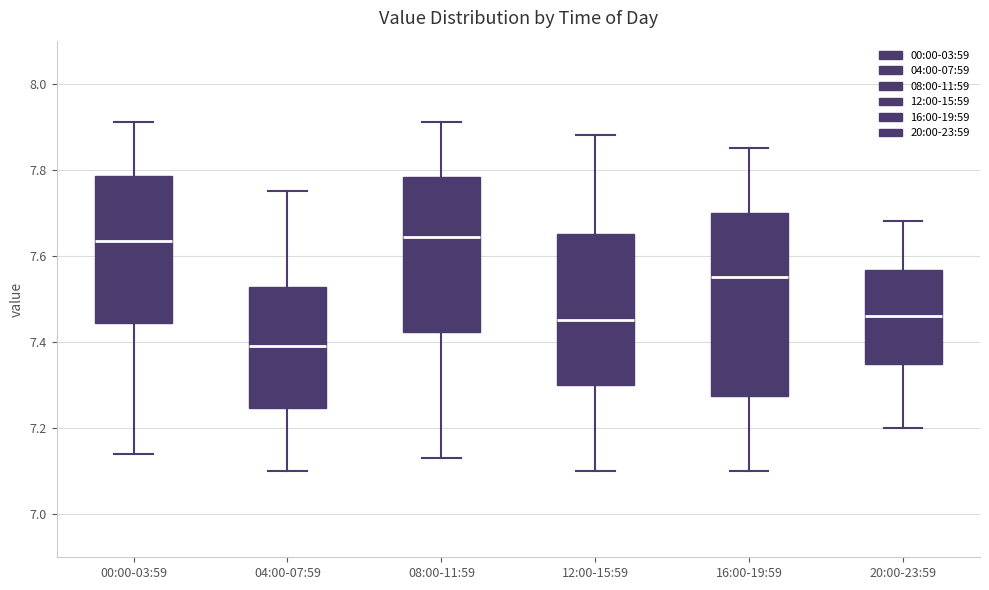

Which box is the tallest, from its lower edge to its upper edge?

16:00-19:59